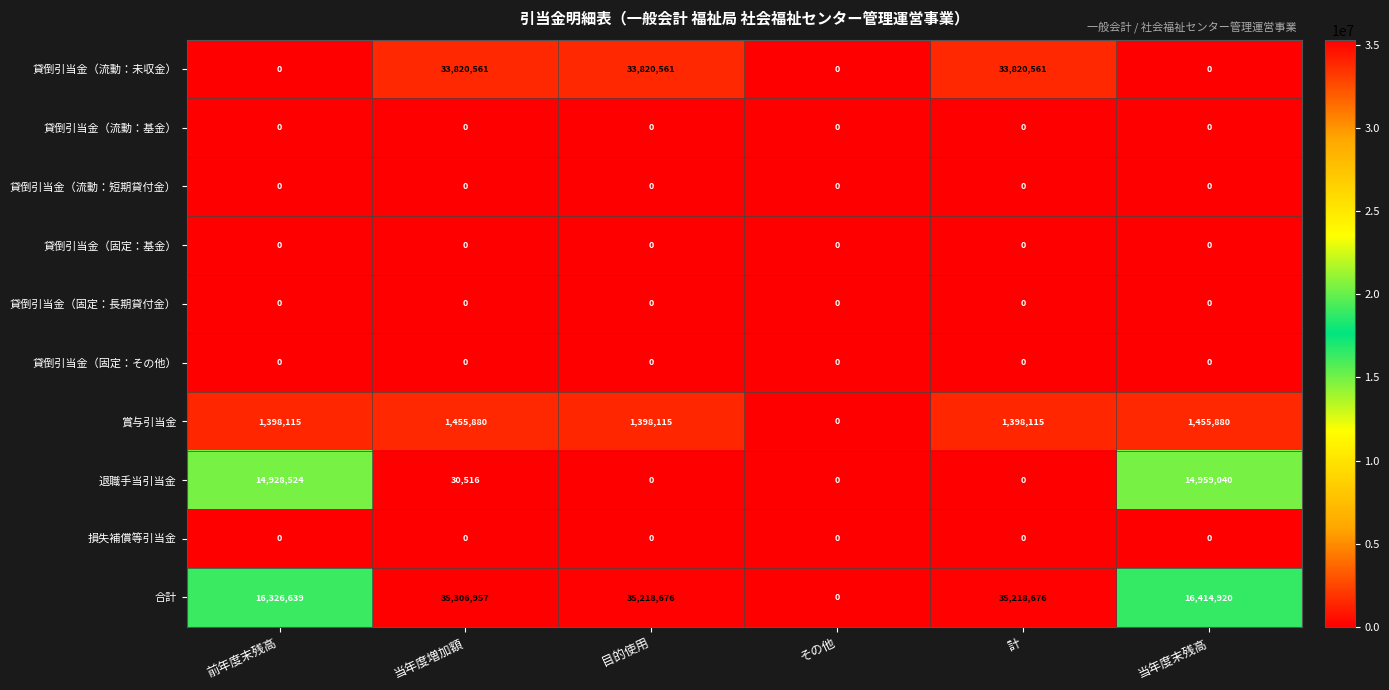

What value does the 賞与引当金 series have at 当年度増加額?

1455880